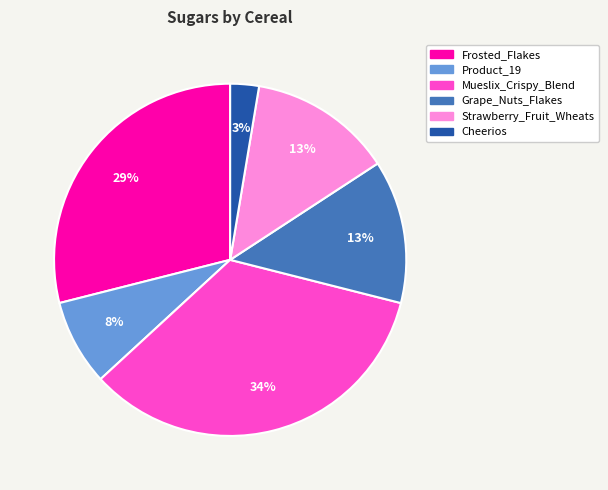

How many slices are in this pie chart?

6